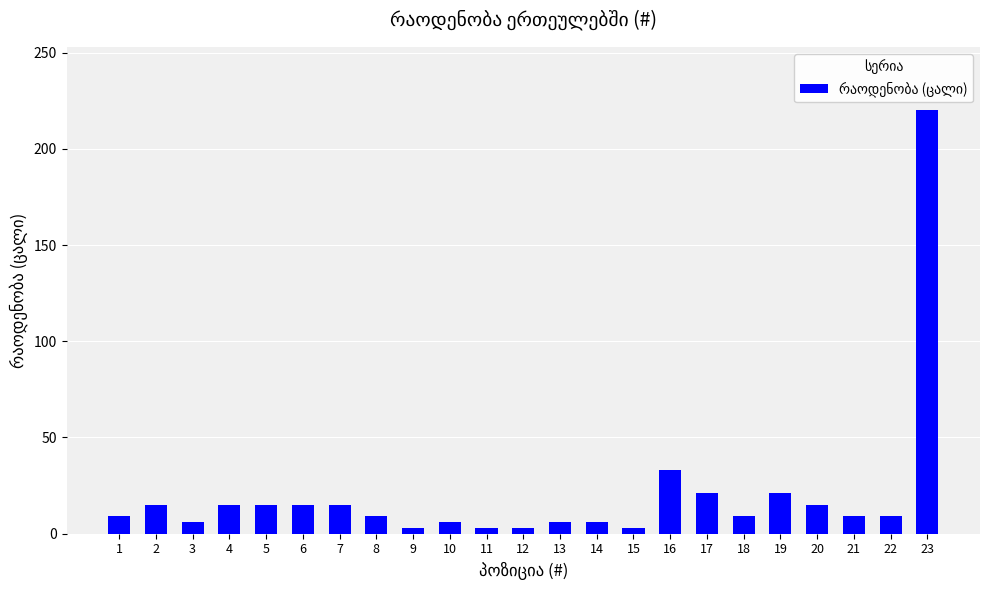

What is the ratio of the value at 18 to the value at 20?

0.6